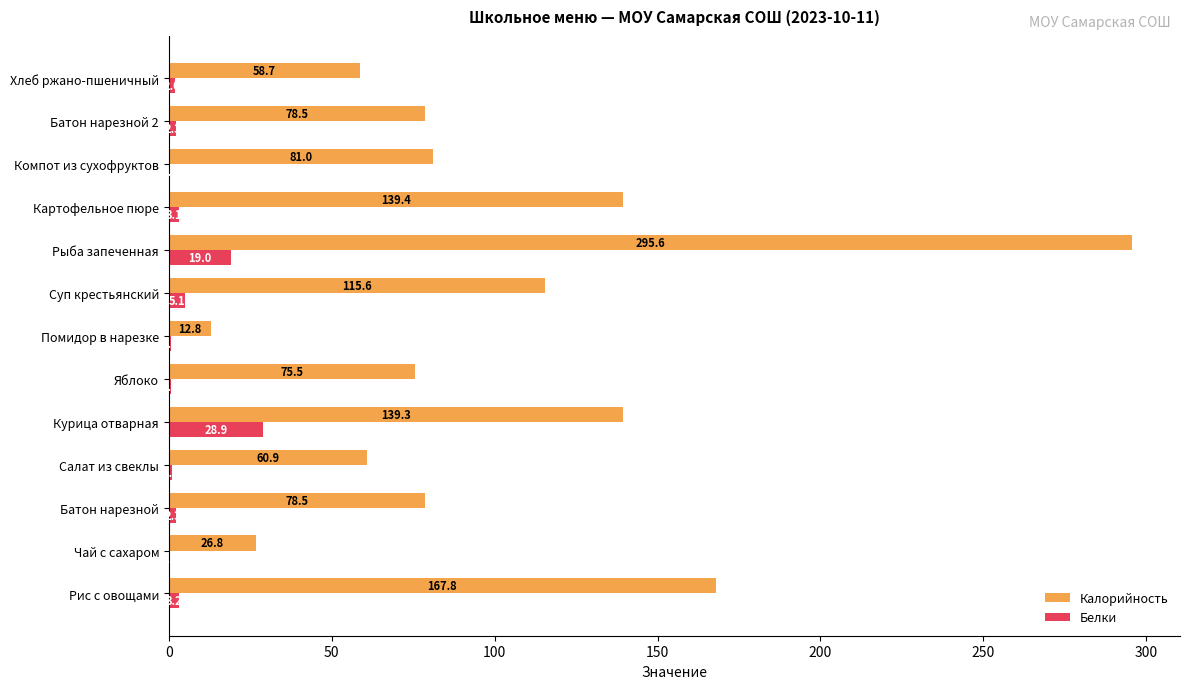

What is the sum of all Калорийность values?

1330.4